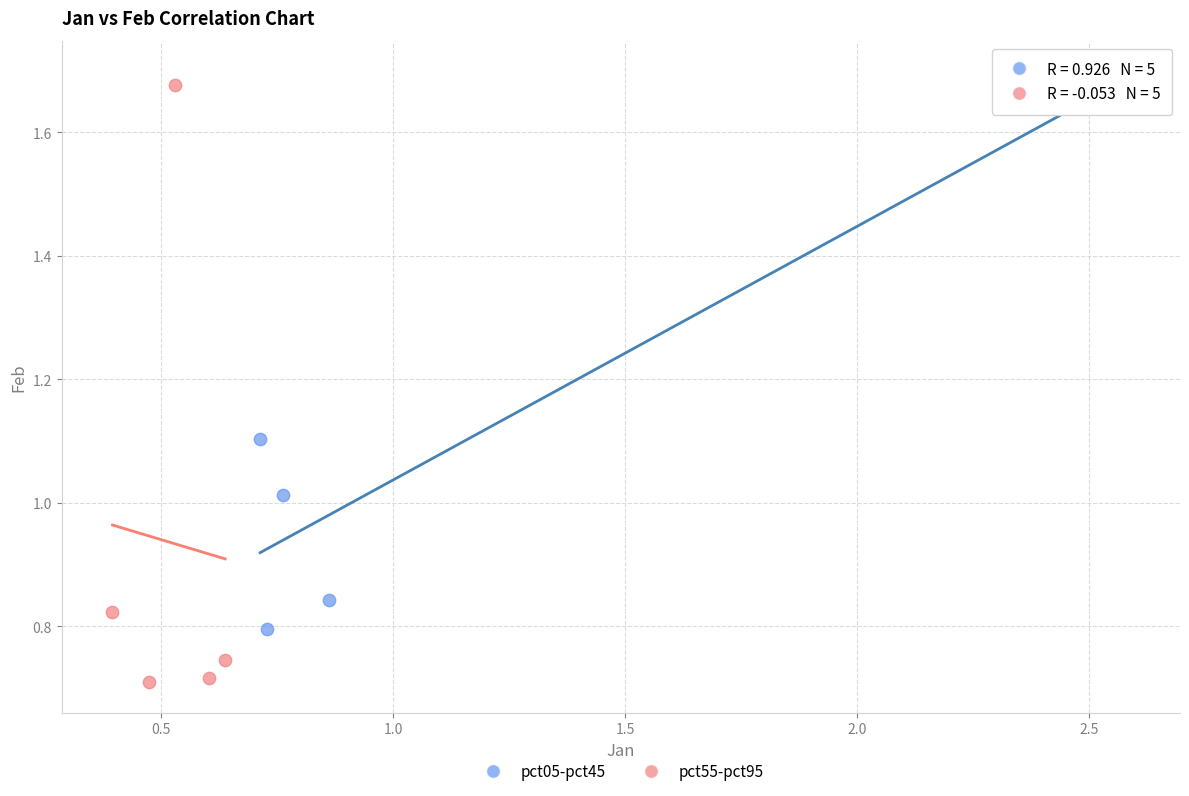

Which series has the largest Y range (max minus min)?

pct55-pct95